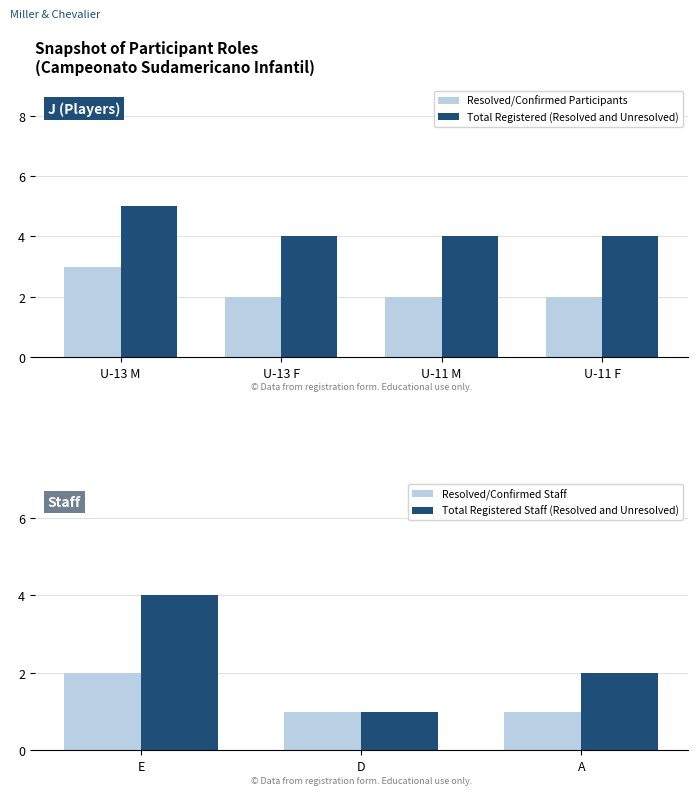

What is the value of the U-13 Female bar at the 1st from the left?

4